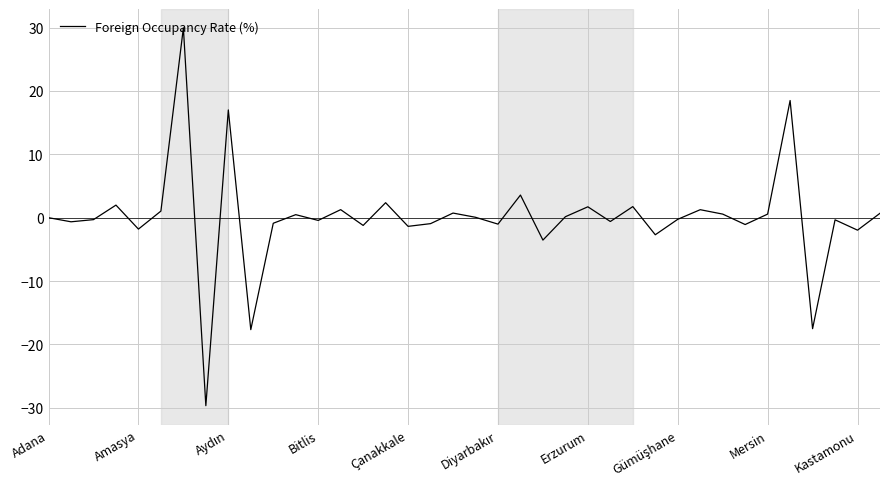

What is the greatest value displayed?

30.0